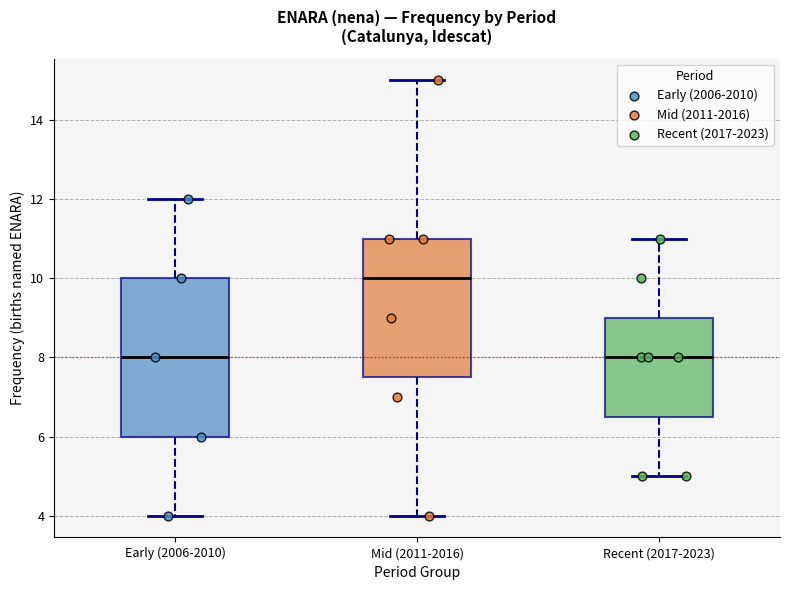

Reading left to right, transcribe this box plot: for each box, give where its median line is, the range the box spans, and where its two whiskers end, as read against the y-axis. The values are not printed on the chart, so give them approximately, as read against the axis.

Early (2006-2010): median 8.0, box 6.0 to 10.0, whiskers 4.0 to 12.0
Mid (2011-2016): median 10.0, box 7.6 to 11.0, whiskers 4.0 to 15.0
Recent (2017-2023): median 8.0, box 6.6 to 9.0, whiskers 5.0 to 11.0